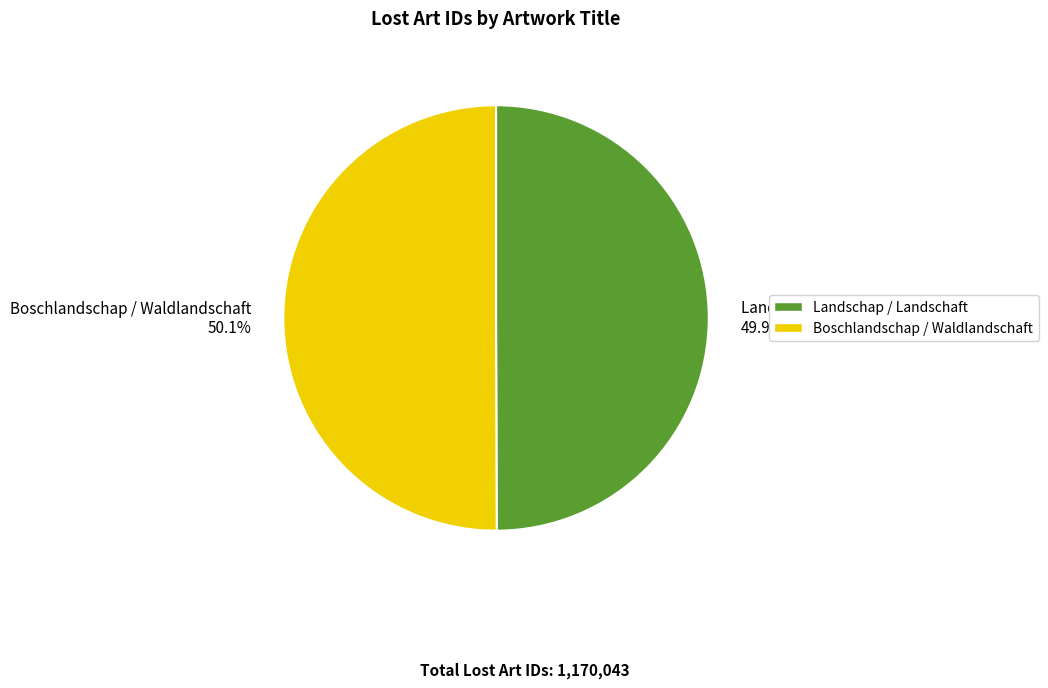

What is the ratio of the value at Landschap / Landschaft 49.9% to the value at Boschlandschap / Waldlandschaft 50.1%?

1.0